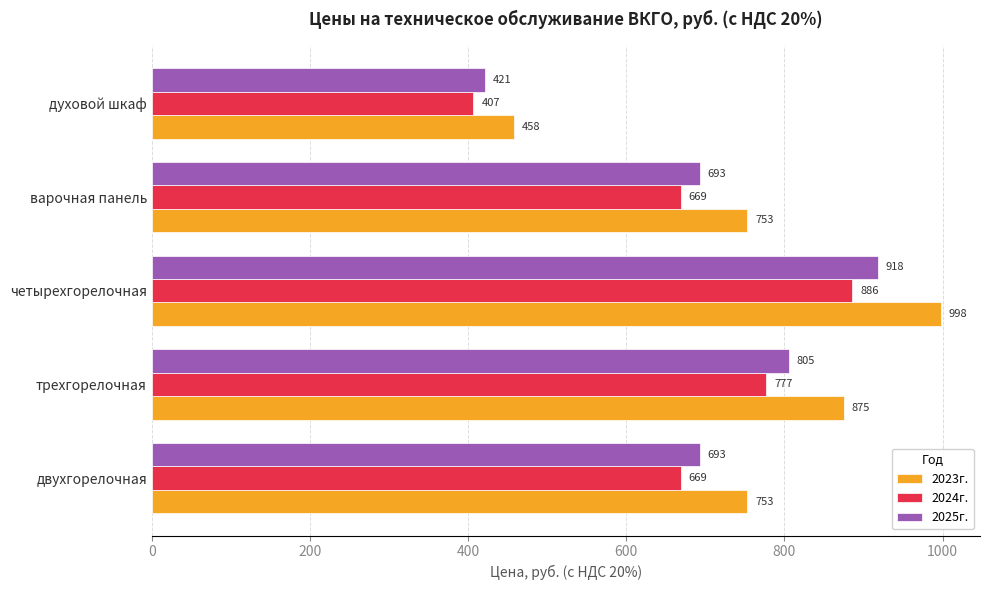

How many data points in 2025г. are above 693?

4